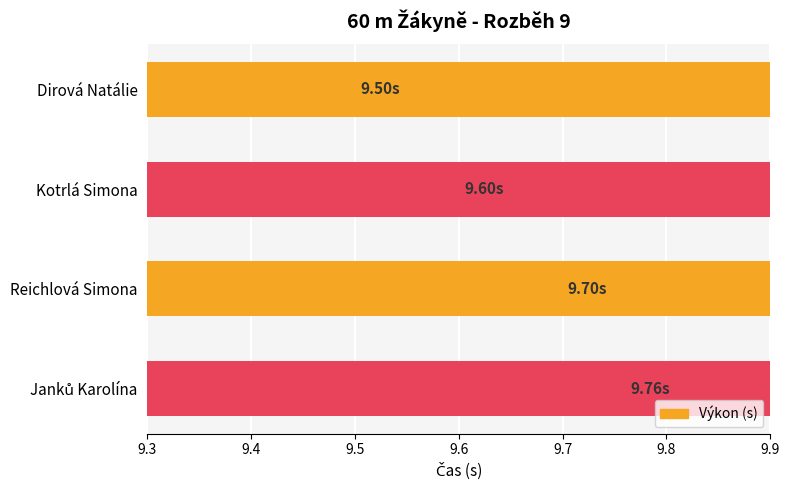

What is the difference between the maximum and minimum values?

0.3